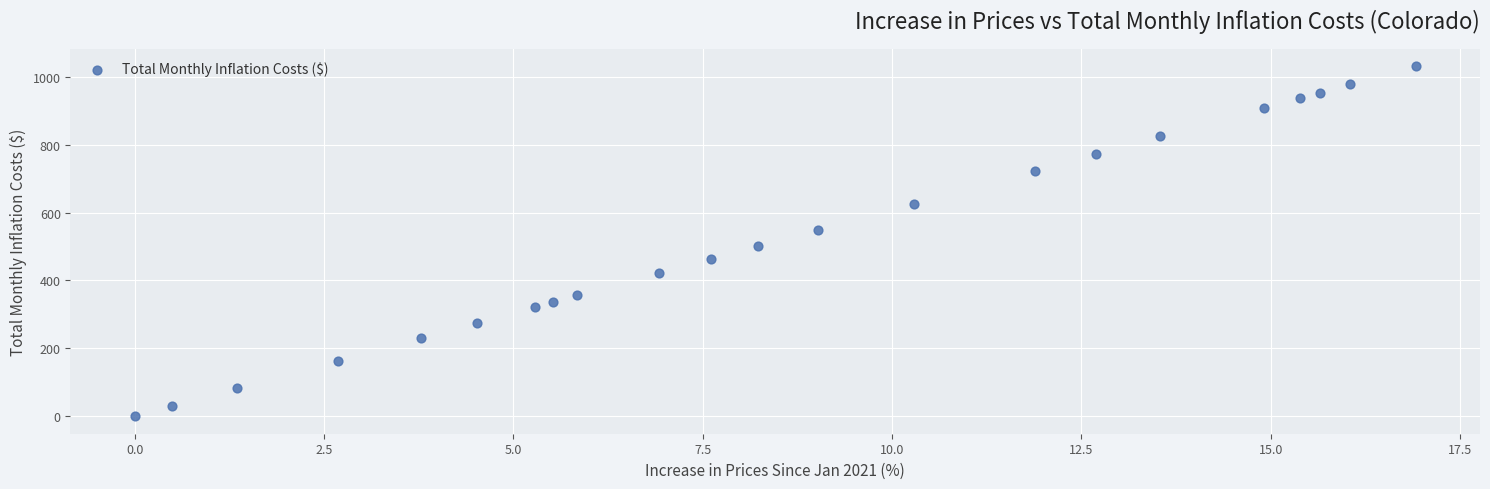

What Y value in the scatter plot is closest to 515?

501.2